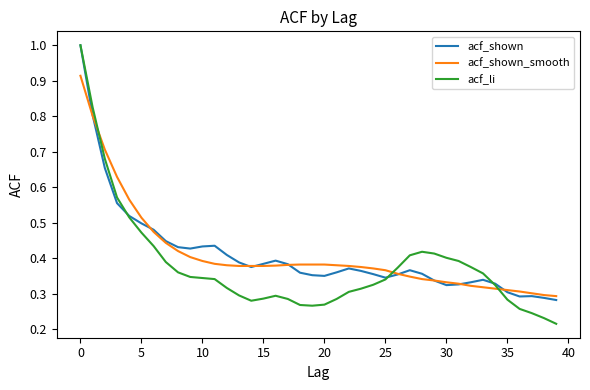

Which series has the largest range (max minus min)?

acf_li